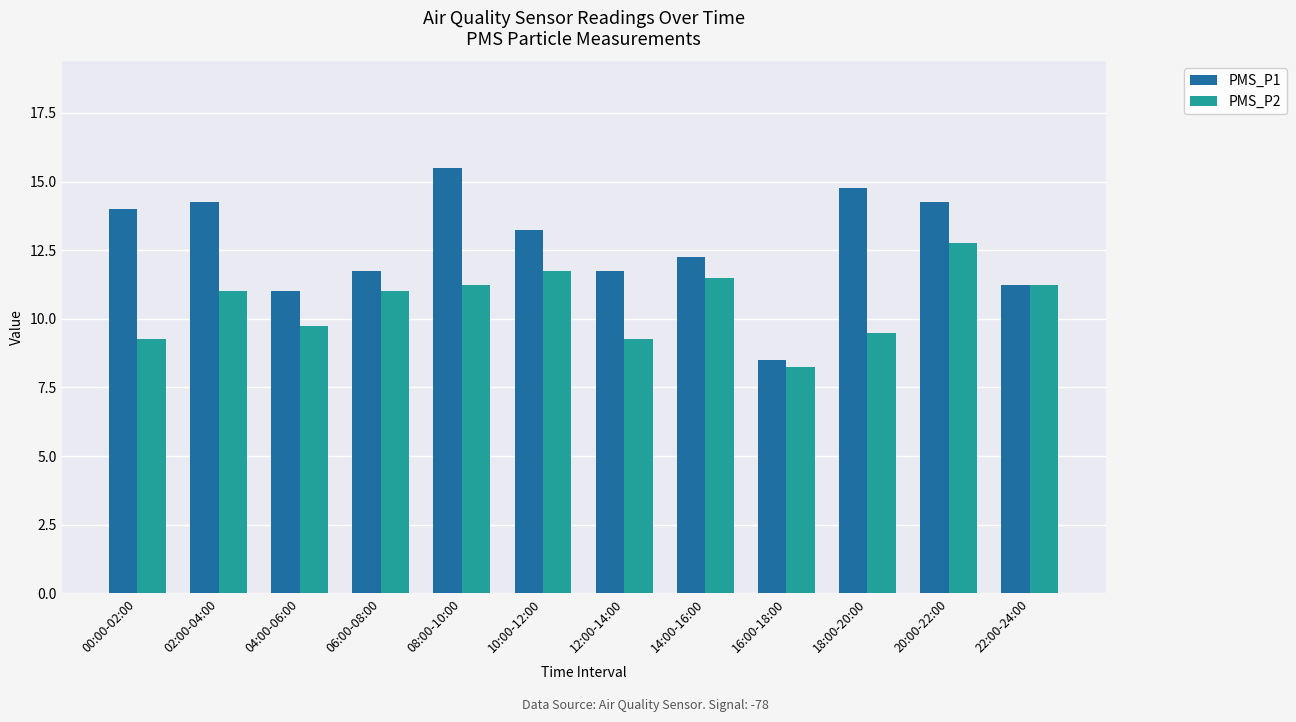

What is the difference between the PMS_P1 values at 00:00-02:00 and 16:00-18:00?

5.5